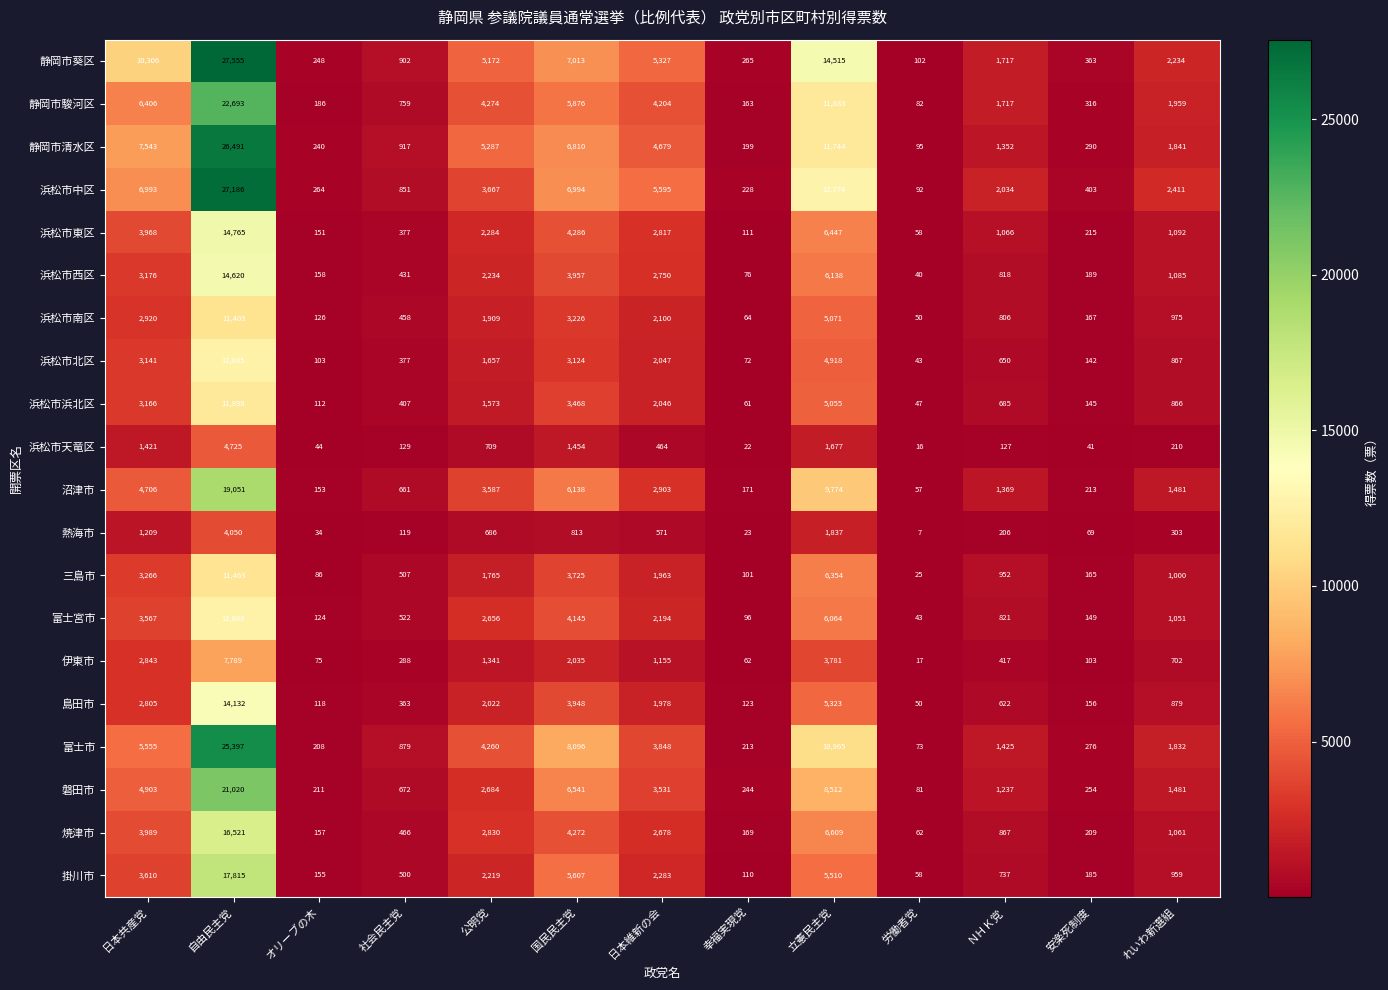

Count the number of data series in this chart.

20